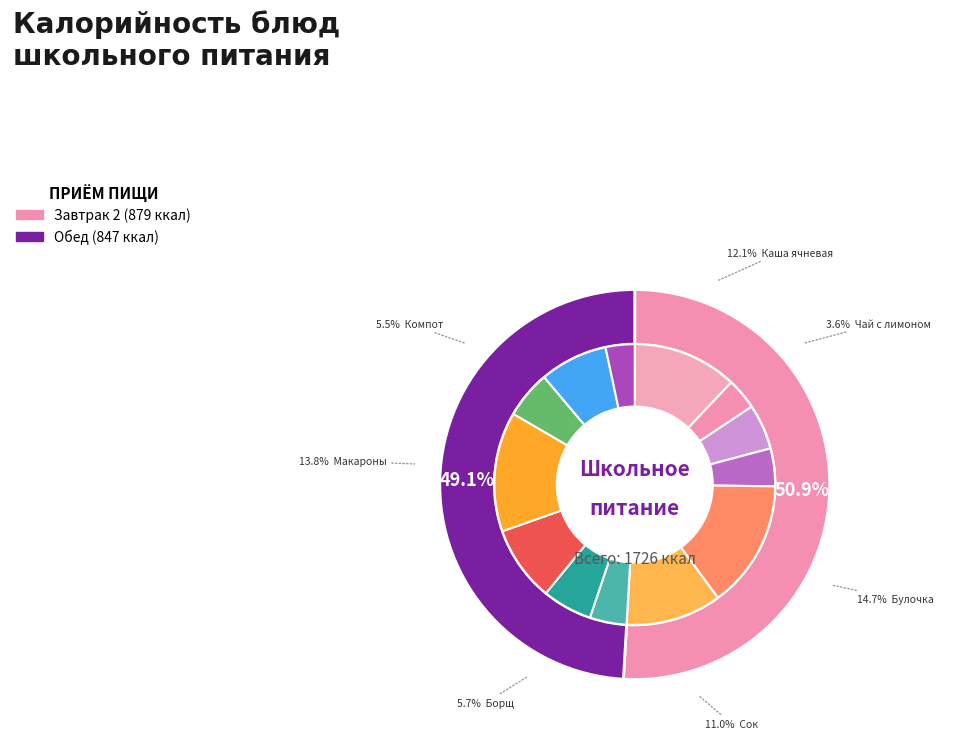

What is the smallest slice in the pie chart?

Хлеб ржаной